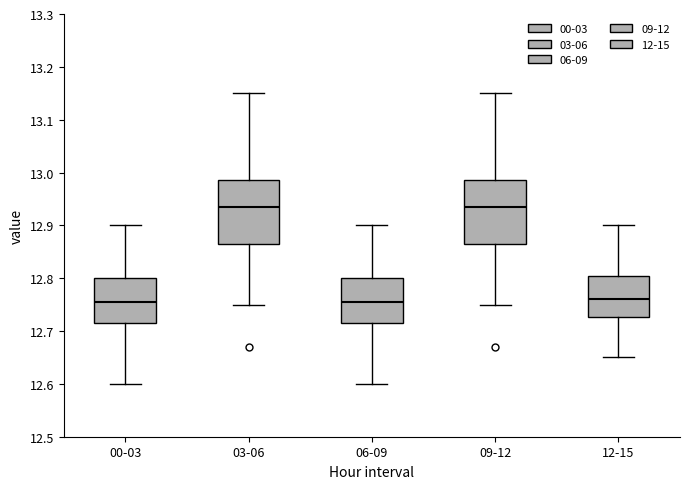

Reading left to right, read every box against the y-axis: the position of its median line, the range the box covers, and the ends of its whiskers. The values are not printed on the chart, so give them approximately, as read against the axis.

00-03: median 12.76, box 12.72 to 12.80, whiskers 12.60 to 12.90
03-06: median 12.94, box 12.87 to 12.99, whiskers 12.75 to 13.15
06-09: median 12.76, box 12.72 to 12.80, whiskers 12.60 to 12.90
09-12: median 12.94, box 12.87 to 12.99, whiskers 12.75 to 13.15
12-15: median 12.76, box 12.73 to 12.81, whiskers 12.65 to 12.90